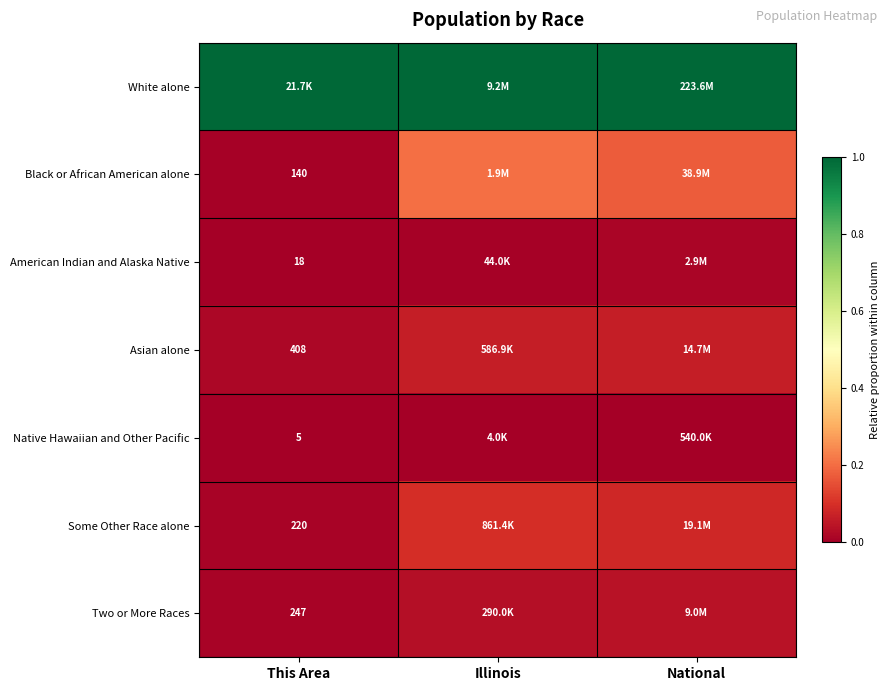

At which label is American Indian and Alaska Native closest to 0?

This Area